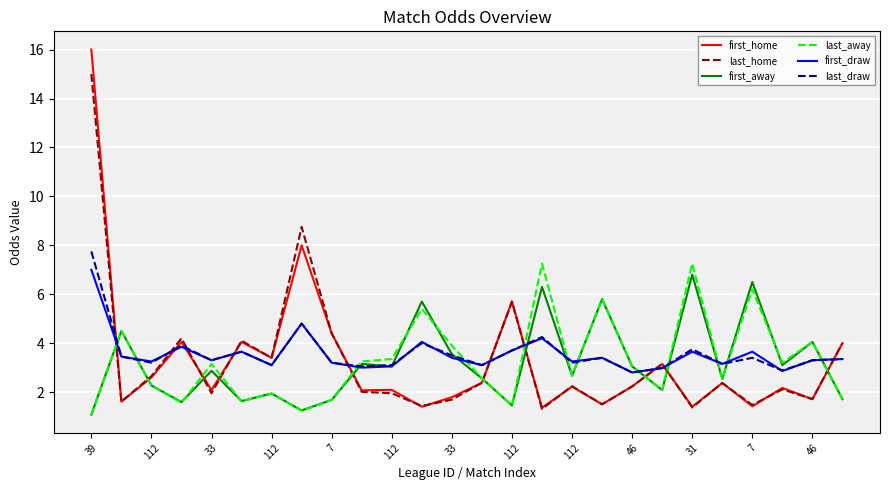

Which series ends up on top after the final intersection of last_home and last_away?

last_home